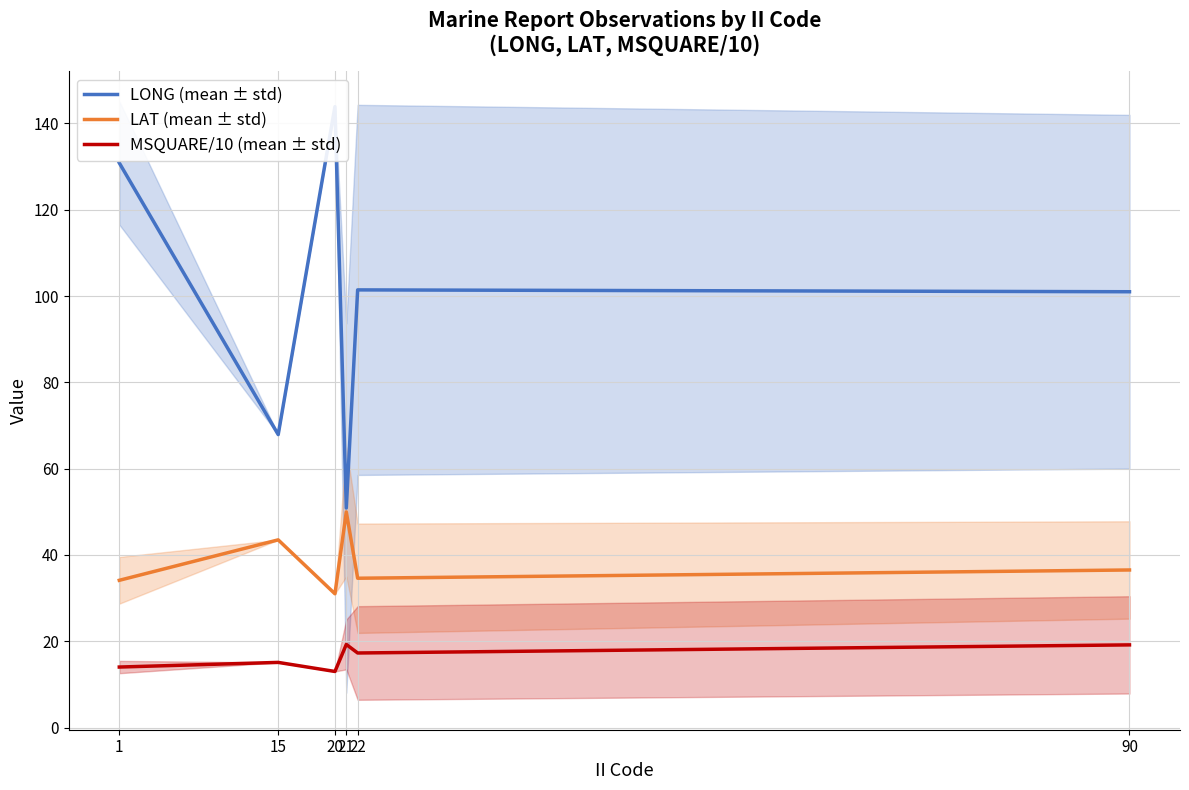

Is it true that LAT (mean ± std) equals 26.5 at 21?

False